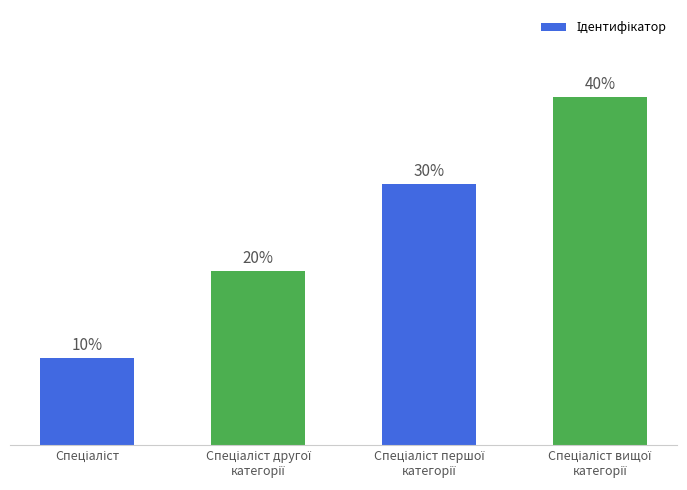

What is the change in value from Спеціаліст першої
категорії to Спеціаліст вищої
категорії?

+1